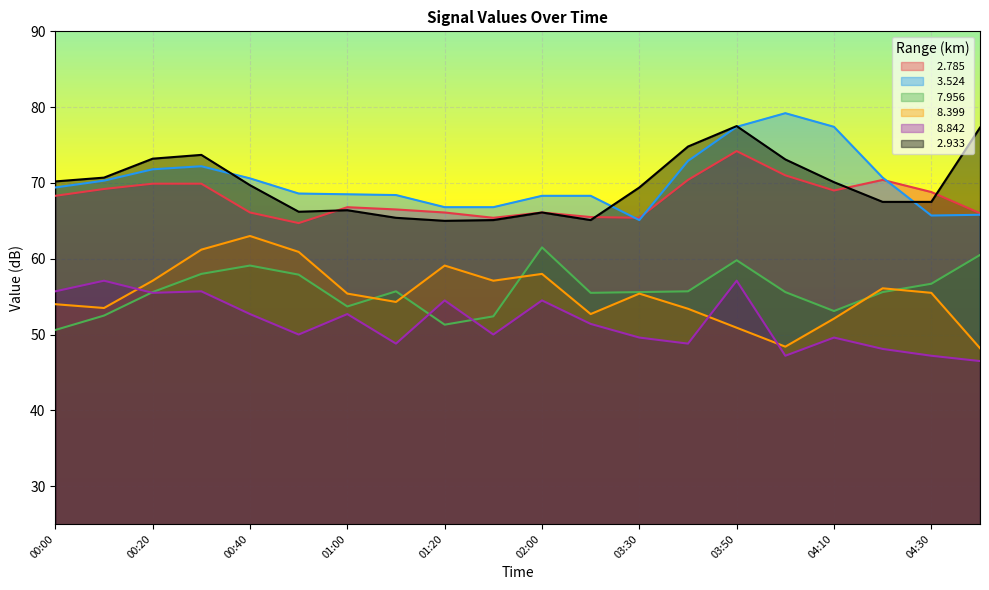

Reading right to left, transcribe all the data shown in this chart.

  2.785: 06:00=66.0	04:30=68.8	04:20=70.4	04:10=69.0	04:00=71.0	03:50=74.2	03:40=70.4	03:30=65.4	02:30=65.5	02:00=66.1	01:30=65.4	01:20=66.1	01:10=66.5	01:00=66.8	00:50=64.7	00:40=66.1	00:30=69.9	00:20=69.9	00:10=69.2	00:00=68.3
  3.524: 06:00=65.8	04:30=65.7	04:20=70.7	04:10=77.4	04:00=79.2	03:50=77.4	03:40=72.9	03:30=65.1	02:30=68.3	02:00=68.3	01:30=66.8	01:20=66.8	01:10=68.4	01:00=68.5	00:50=68.6	00:40=70.6	00:30=72.2	00:20=71.8	00:10=70.3	00:00=69.4
  7.956: 06:00=60.5	04:30=56.7	04:20=55.6	04:10=53.1	04:00=55.6	03:50=59.8	03:40=55.7	03:30=55.6	02:30=55.5	02:00=61.5	01:30=52.4	01:20=51.3	01:10=55.7	01:00=53.7	00:50=57.9	00:40=59.1	00:30=58.0	00:20=55.6	00:10=52.5	00:00=50.6
  8.399: 06:00=48.2	04:30=55.5	04:20=56.1	04:10=52.1	04:00=48.4	03:50=50.9	03:40=53.4	03:30=55.4	02:30=52.7	02:00=58.0	01:30=57.1	01:20=59.1	01:10=54.3	01:00=55.4	00:50=60.9	00:40=63.0	00:30=61.2	00:20=57.1	00:10=53.5	00:00=54.0
  8.842: 06:00=46.5	04:30=47.2	04:20=48.1	04:10=49.6	04:00=47.2	03:50=57.1	03:40=48.8	03:30=49.6	02:30=51.4	02:00=54.5	01:30=50.0	01:20=54.5	01:10=48.8	01:00=52.7	00:50=50.0	00:40=52.7	00:30=55.7	00:20=55.5	00:10=57.1	00:00=55.7
  2.933: 06:00=77.3	04:30=67.5	04:20=67.5	04:10=70.1	04:00=73.1	03:50=77.5	03:40=74.8	03:30=69.4	02:30=65.1	02:00=66.1	01:30=65.1	01:20=65.0	01:10=65.4	01:00=66.4	00:50=66.2	00:40=69.7	00:30=73.7	00:20=73.2	00:10=70.7	00:00=70.2